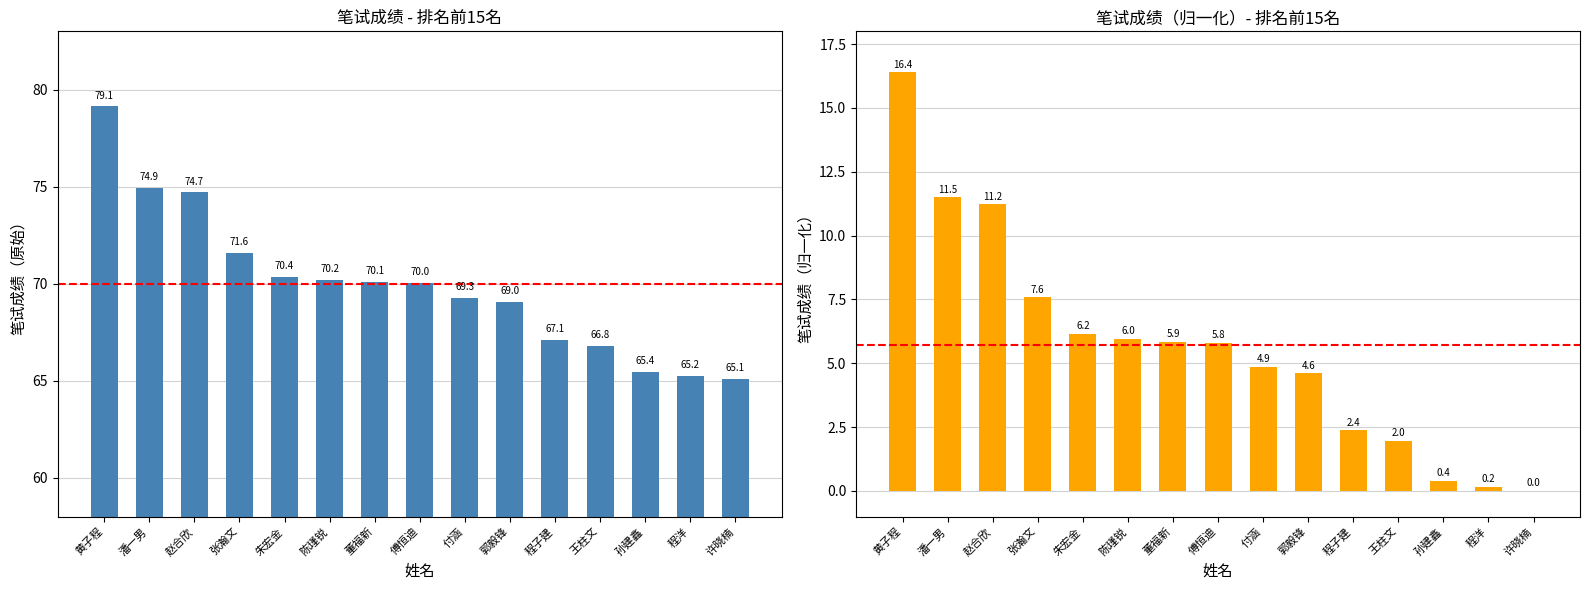

List the series in order of their overall mean, lowest first.

笔试成绩（归一化）, 笔试成绩